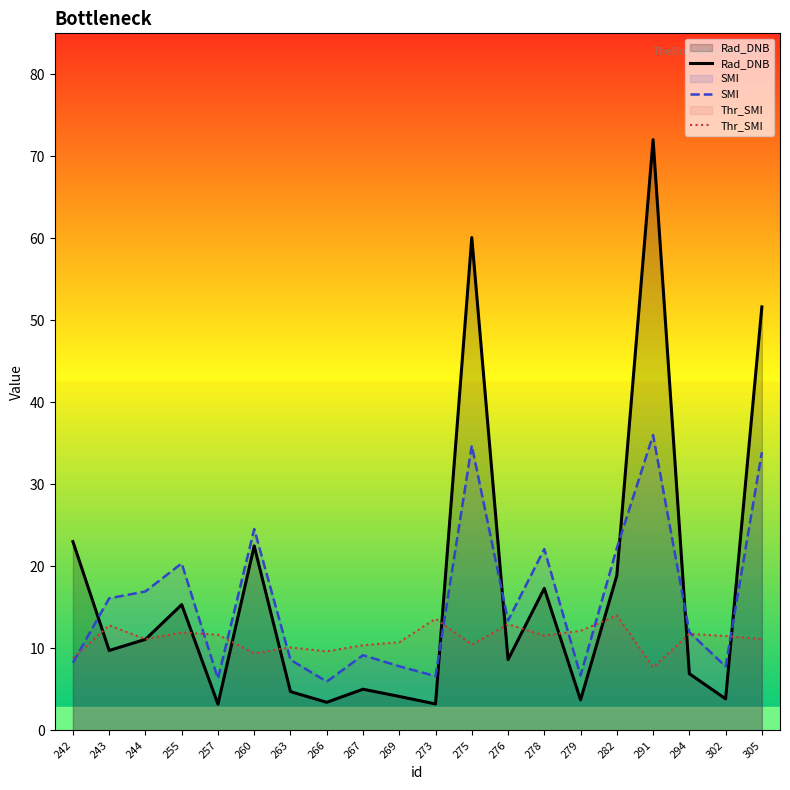

What is the total value across all series at 263?

23.5